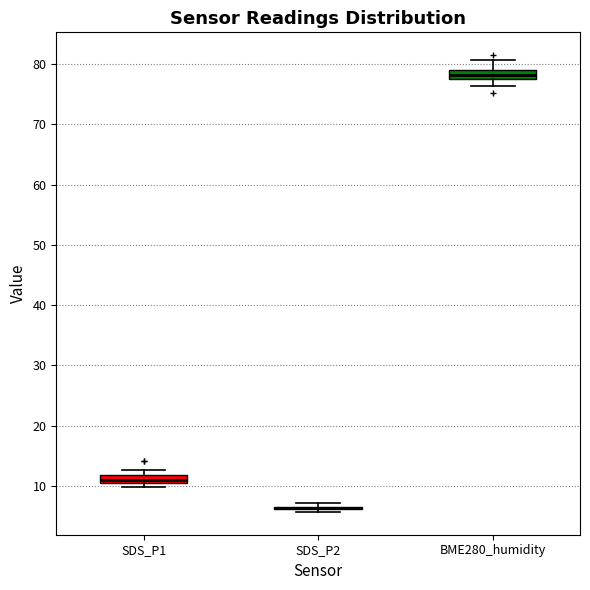

Where does the median line of the box for SDS_P1 sit on the y-axis? The values are not printed on the chart, so give them approximately, as read against the axis.

11